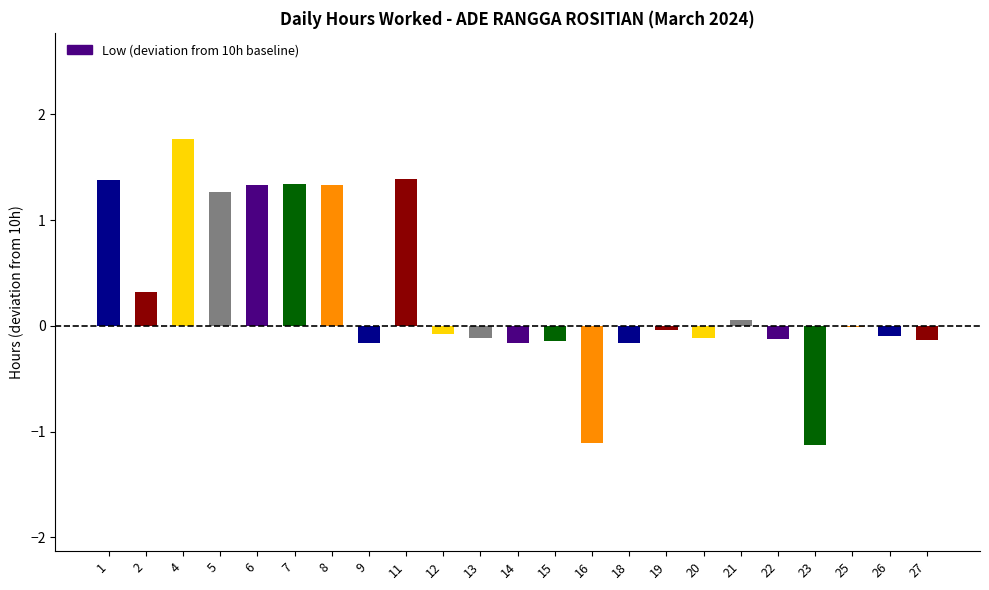

Which category has the highest value across all series?

4